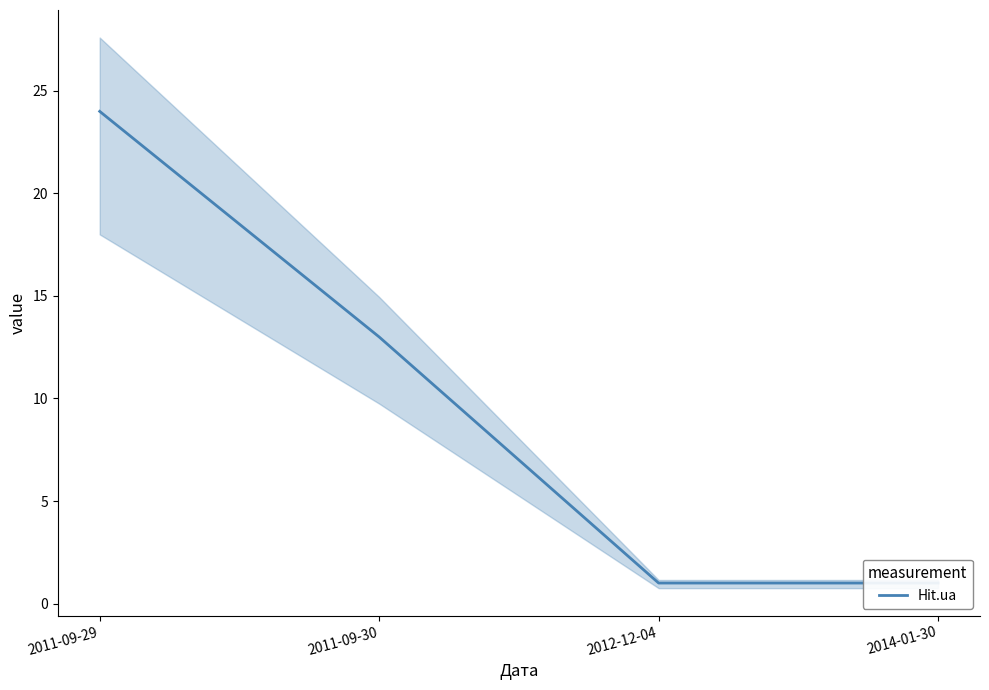

Which has a higher value, 2011-09-30 or 2011-09-29?

2011-09-29